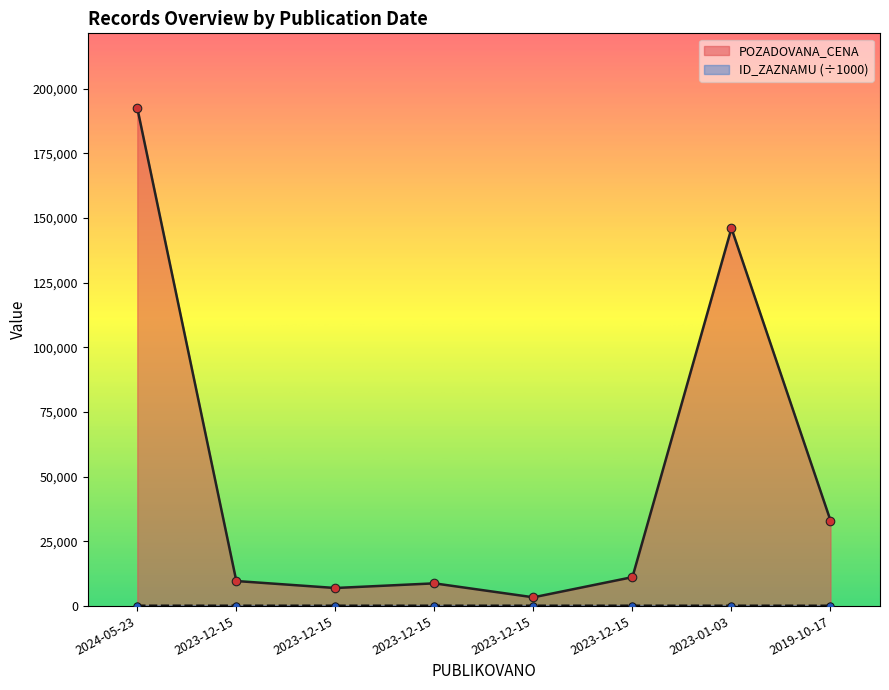

At which category is the sum across all series the highest?

2024-05-23